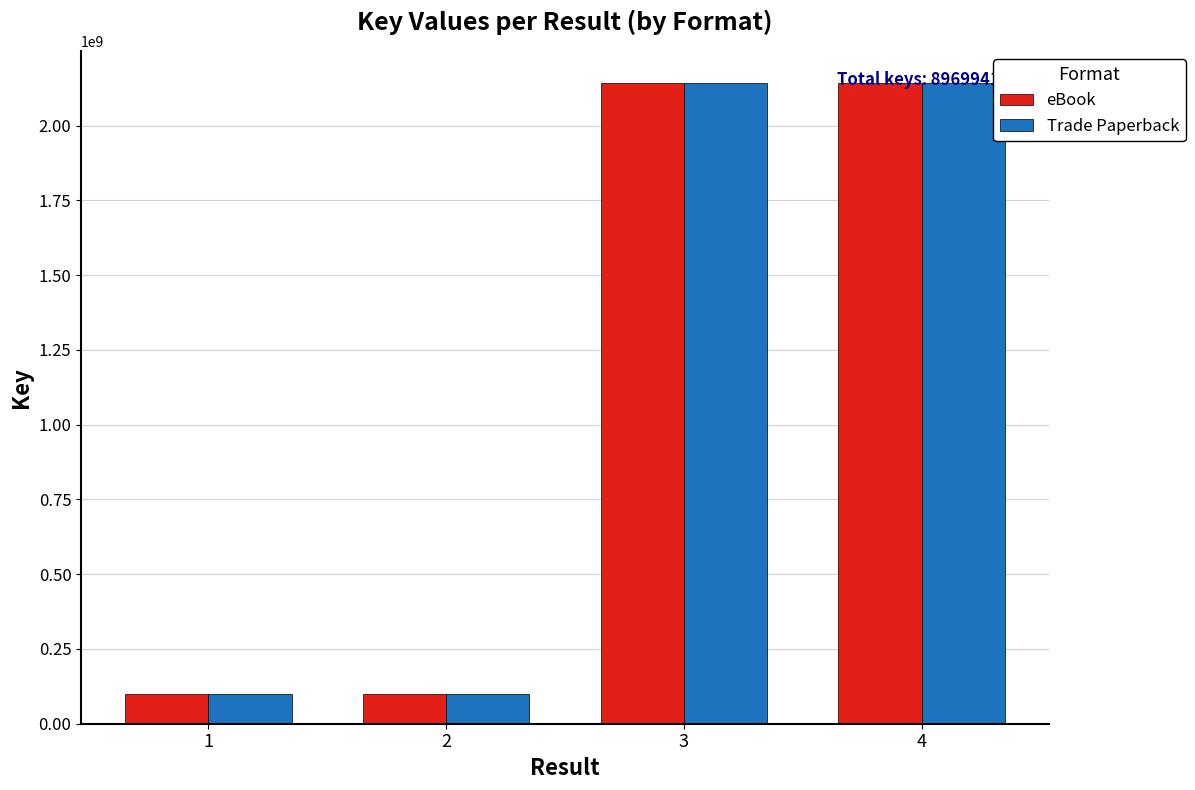

What is the difference between the maximum and minimum values in the eBook series?

2041156594